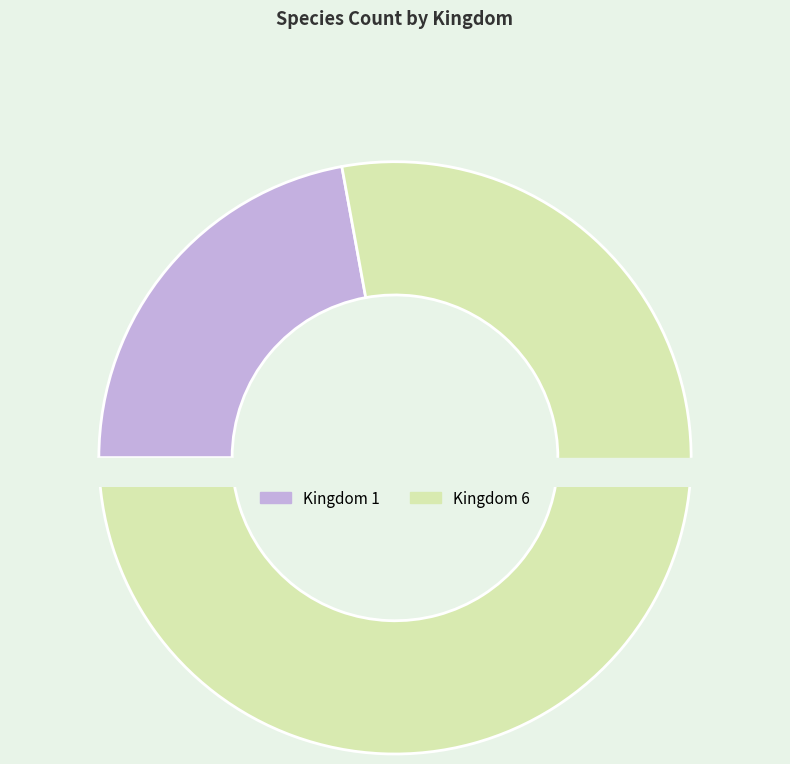

How many segments does this pie chart have?

2